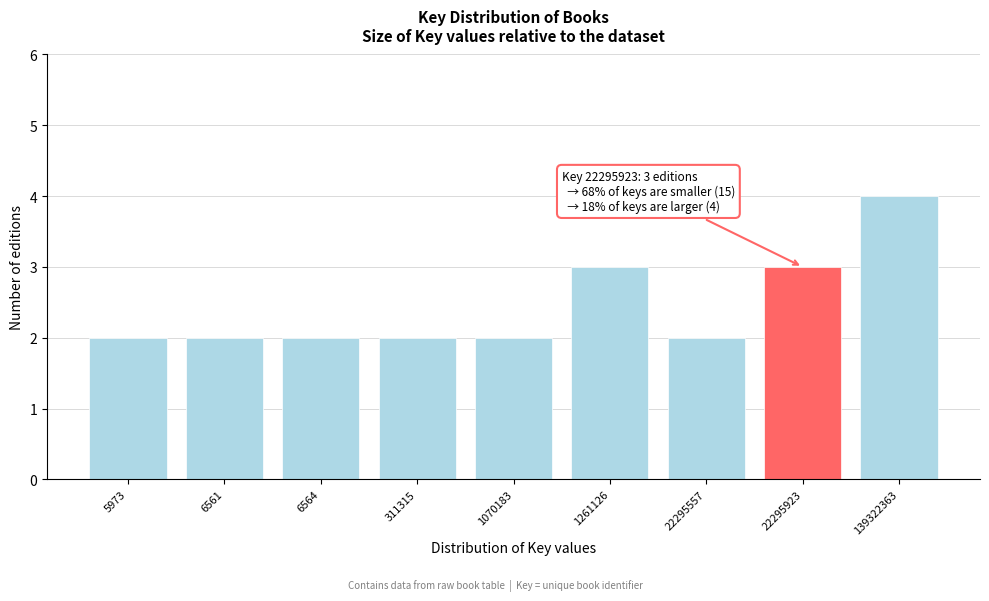

Reading left to right, extract all data points from this chart.

5973=2	6561=2	6564=2	311315=2	1070183=2	1261126=3	22295557=2	22295923=3	139322363=4